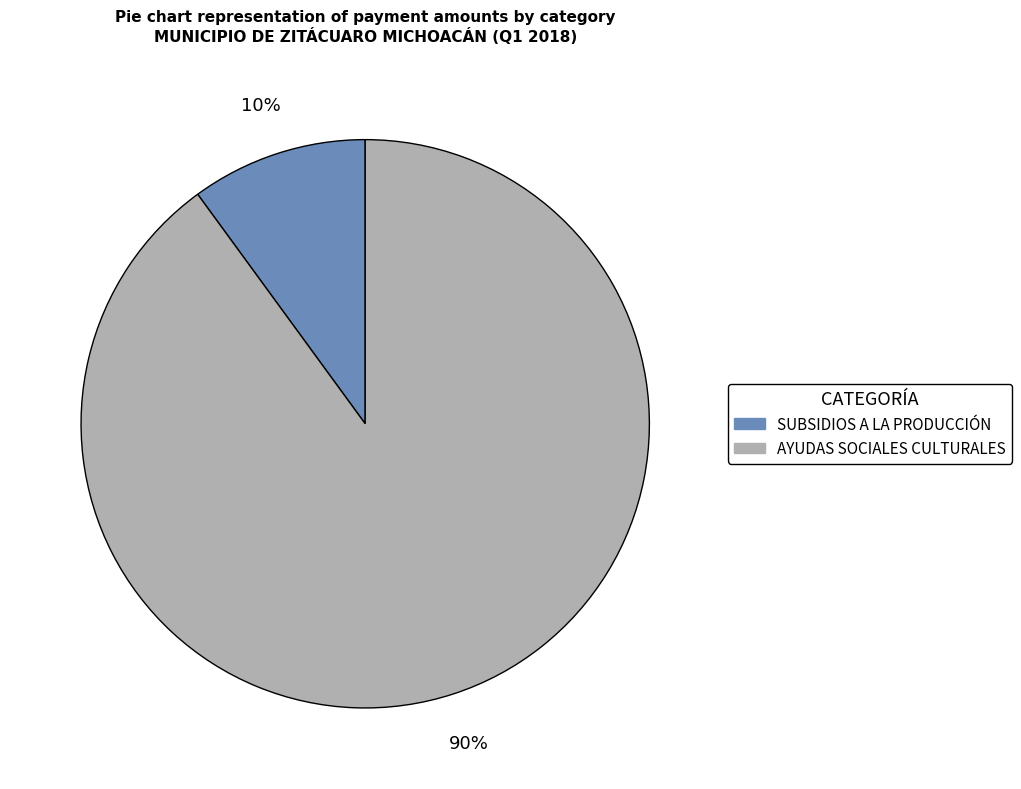

Is there a majority slice in this chart?

Yes